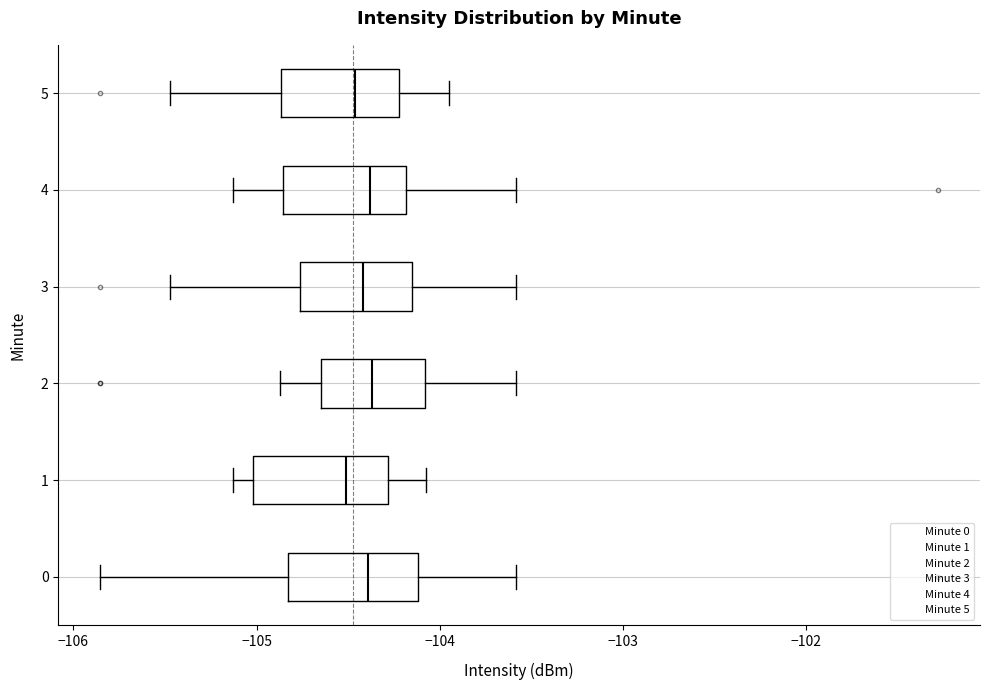

Reading bottom to top, transcribe this box plot: for each box, give where its median line is, the range the box spans, and where its two whiskers end, as read against the x-axis. The values are not printed on the chart, so give them approximately, as read against the axis.

0: median -104.4, box -104.8 to -104.1, whiskers -105.9 to -103.6
1: median -104.5, box -105.0 to -104.3, whiskers -105.1 to -104.1
2: median -104.4, box -104.6 to -104.1, whiskers -104.9 to -103.6
3: median -104.4, box -104.8 to -104.2, whiskers -105.5 to -103.6
4: median -104.4, box -104.9 to -104.2, whiskers -105.1 to -103.6
5: median -104.5, box -104.9 to -104.2, whiskers -105.5 to -103.9